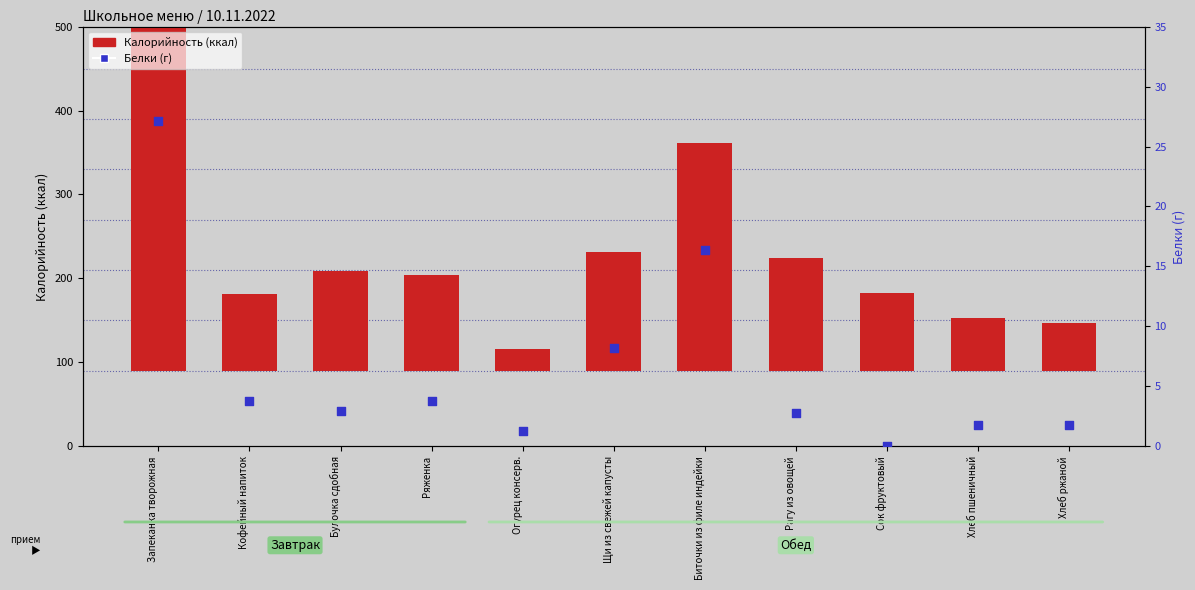

Which series contains the highest Y value?

Калорийность